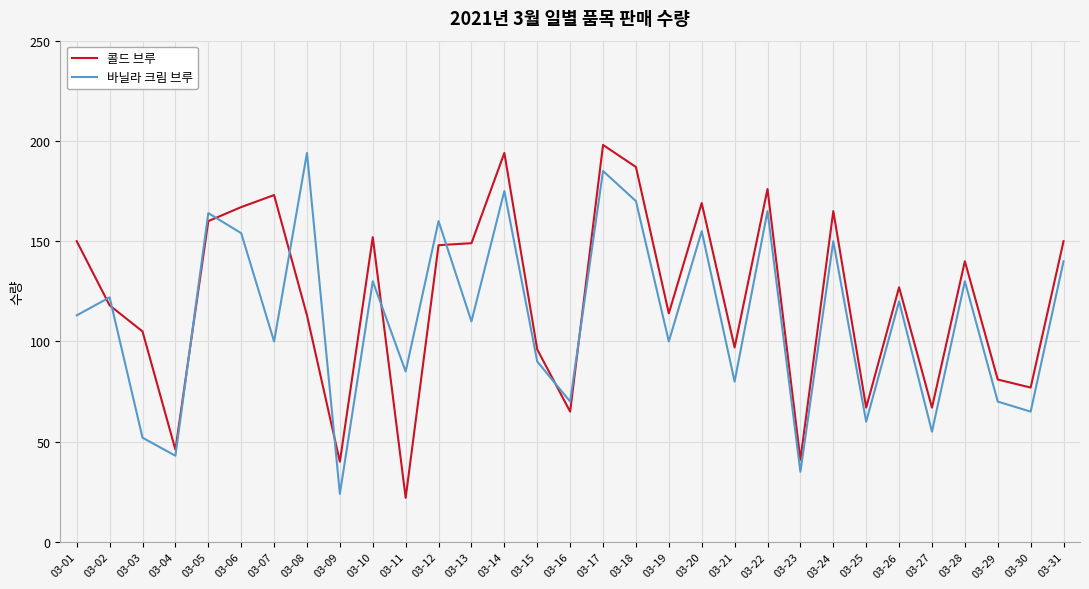

How many lines are shown in the chart?

2